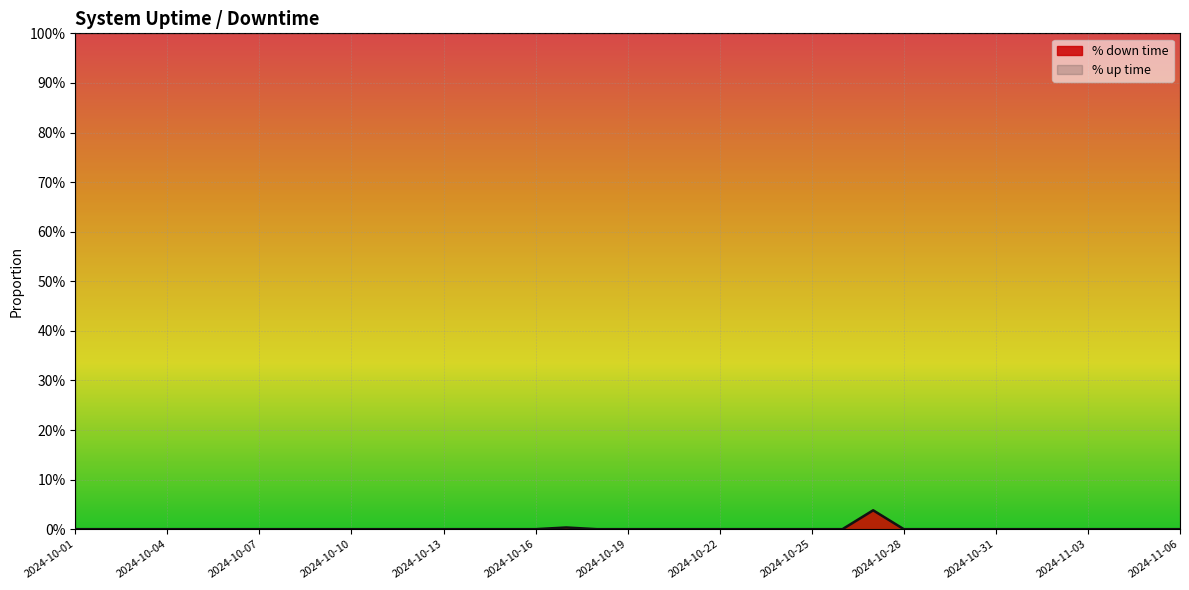

Count the number of values greater than 0.

2